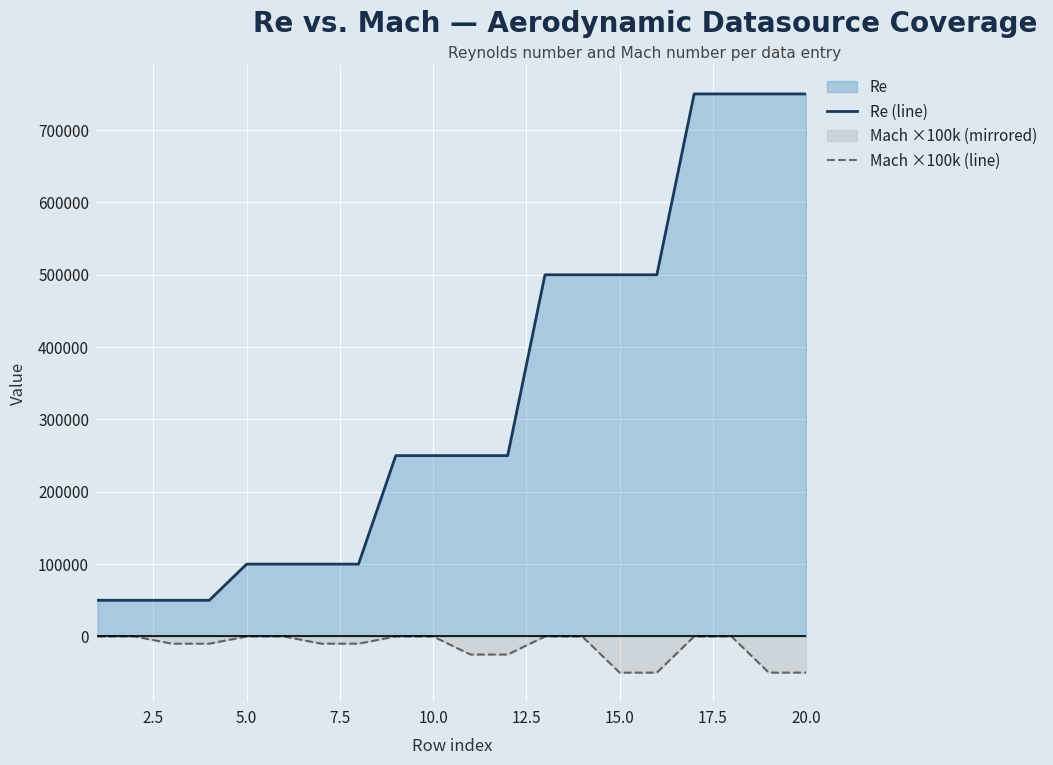

The value of Mach ×100k (line) at 10.0 is 0. True or false?

True